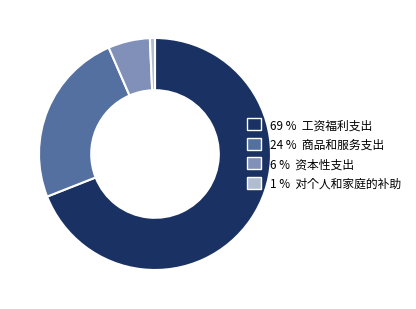

Does any single category account for the majority?

Yes